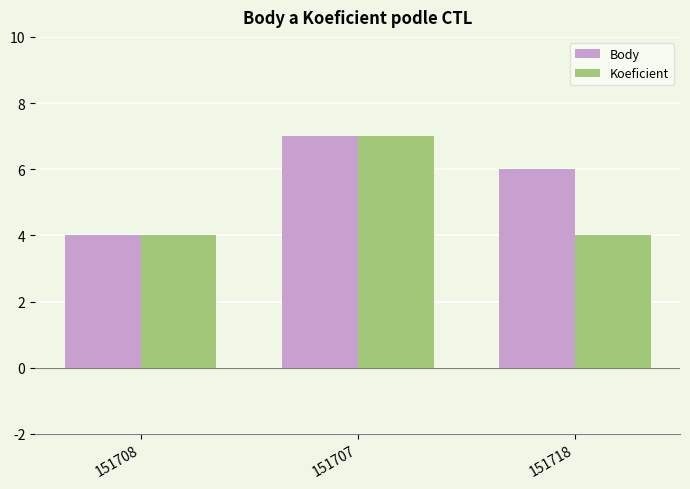

Which series has the largest total across all categories?

Body